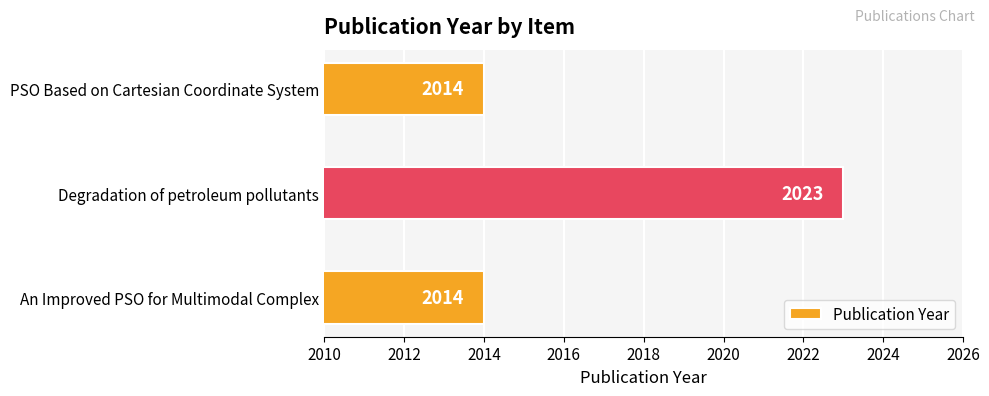

What is the greatest value displayed?

2023